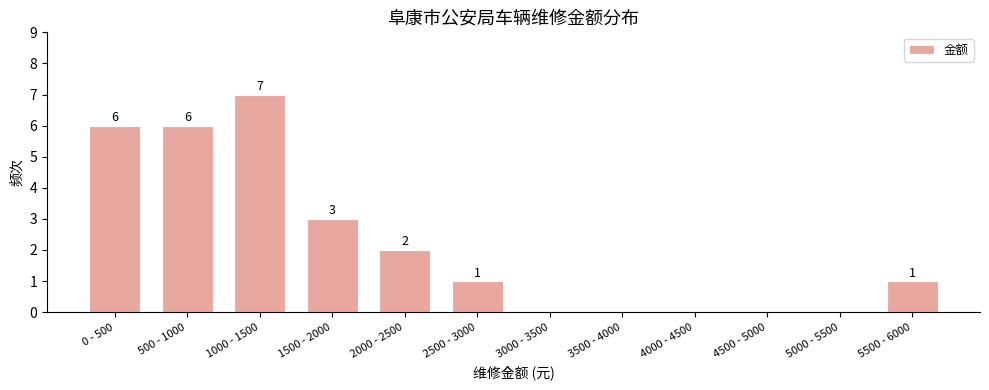

Reading right to left, transcribe all the data shown in this chart.

5500 - 6000=1	5000 - 5500=0	4500 - 5000=0	4000 - 4500=0	3500 - 4000=0	3000 - 3500=0	2500 - 3000=1	2000 - 2500=2	1500 - 2000=3	1000 - 1500=7	500 - 1000=6	0 - 500=6